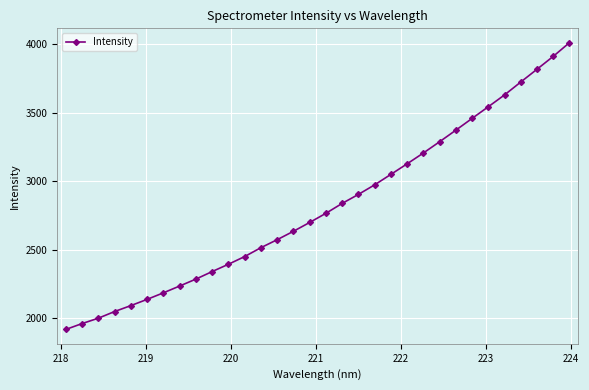

What is the minimum value shown in the chart?

1916.4